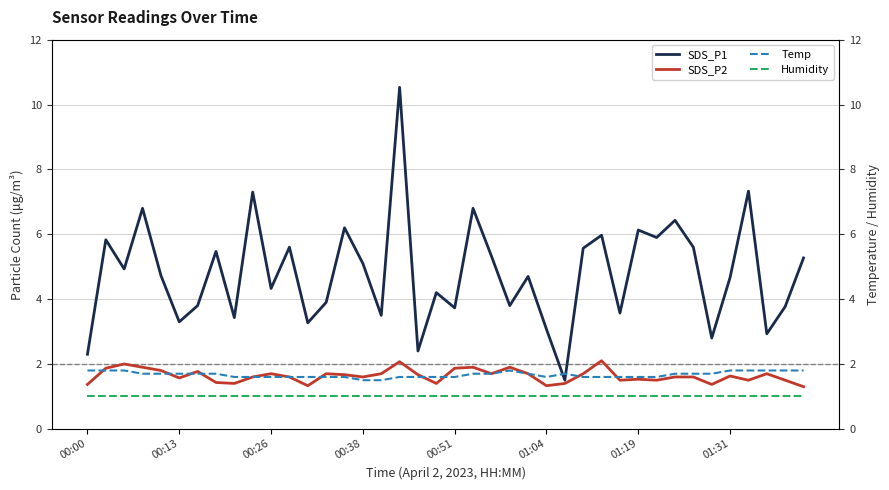

Reading left to right, what are all the values shown in this chart?

SDS_P1: 2.3	5.8	4.9	6.8	4.7	3.3	3.8	5.5	3.4	7.3	4.3	5.6	3.3	3.9	6.2	5.1	3.5	10.5	2.4	4.2	3.7	6.8	5.3	3.8	4.7	3.1	1.5	5.6	6.0	3.6	6.1	5.9	6.4	5.6	2.8	4.7	7.3	2.9	3.8	5.3
SDS_P2: 1.4	1.9	2.0	1.9	1.8	1.6	1.8	1.4	1.4	1.6	1.7	1.6	1.3	1.7	1.7	1.6	1.7	2.1	1.7	1.4	1.9	1.9	1.7	1.9	1.7	1.3	1.4	1.7	2.1	1.5	1.5	1.5	1.6	1.6	1.4	1.6	1.5	1.7	1.5	1.3
Temp: 1.8	1.8	1.8	1.7	1.7	1.7	1.7	1.7	1.6	1.6	1.6	1.6	1.6	1.6	1.6	1.5	1.5	1.6	1.6	1.6	1.6	1.7	1.7	1.8	1.7	1.6	1.7	1.6	1.6	1.6	1.6	1.6	1.7	1.7	1.7	1.8	1.8	1.8	1.8	1.8
Humidity: 1.0	1.0	1.0	1.0	1.0	1.0	1.0	1.0	1.0	1.0	1.0	1.0	1.0	1.0	1.0	1.0	1.0	1.0	1.0	1.0	1.0	1.0	1.0	1.0	1.0	1.0	1.0	1.0	1.0	1.0	1.0	1.0	1.0	1.0	1.0	1.0	1.0	1.0	1.0	1.0